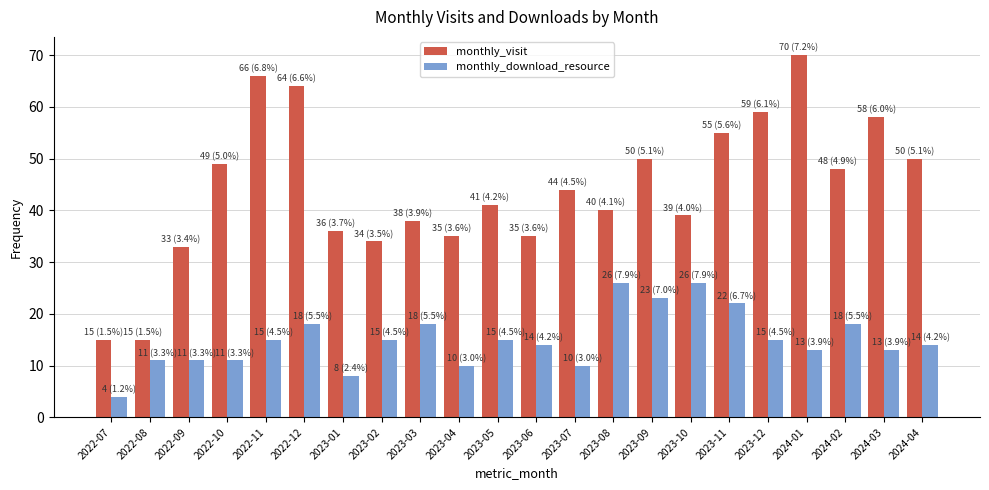

What is the total value across all series at 2022-09?

44